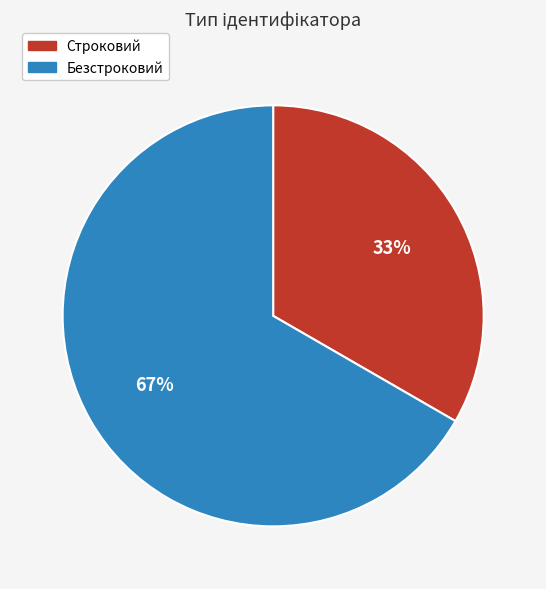

Count the number of slices in the pie.

2